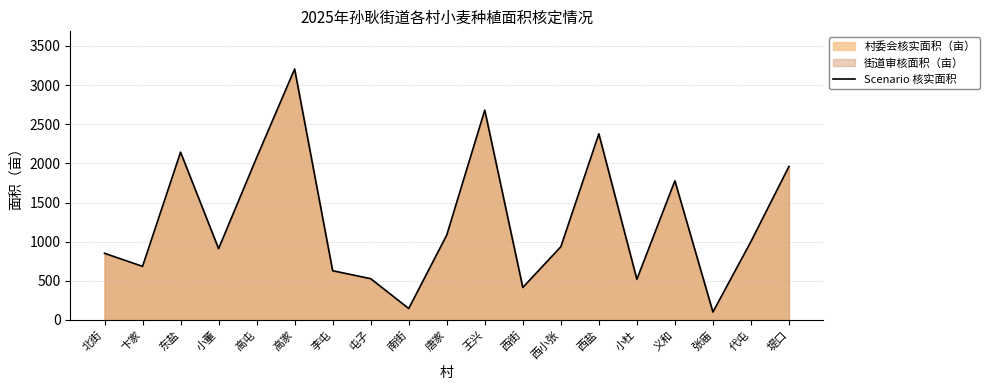

Approximately how many times larger is the value at 东盐 compared to 卞家?

3.1